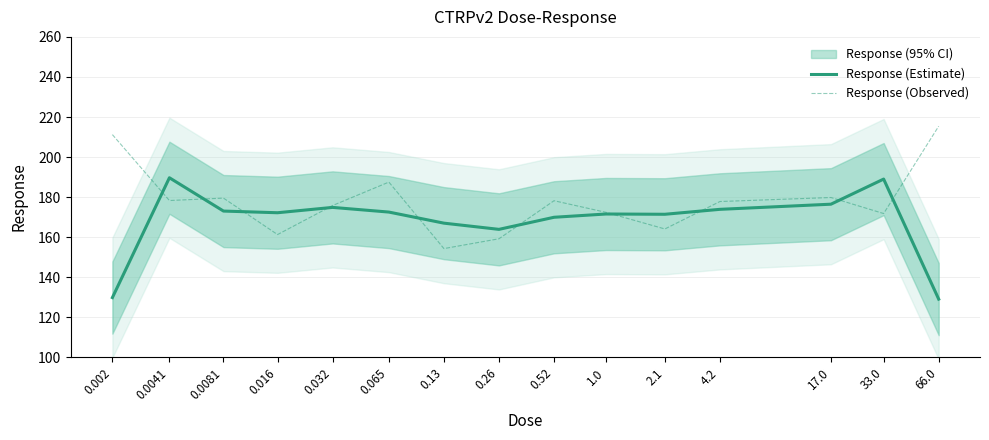

Does the chart display data point markers on the line(s)?

No